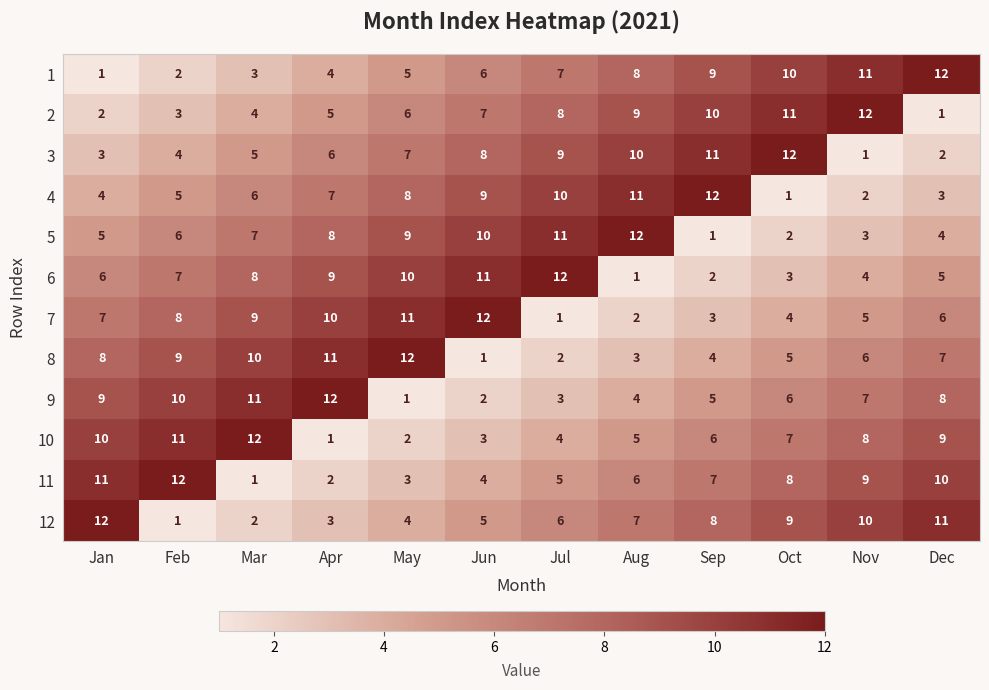

What is the sum of all 8 values?

78